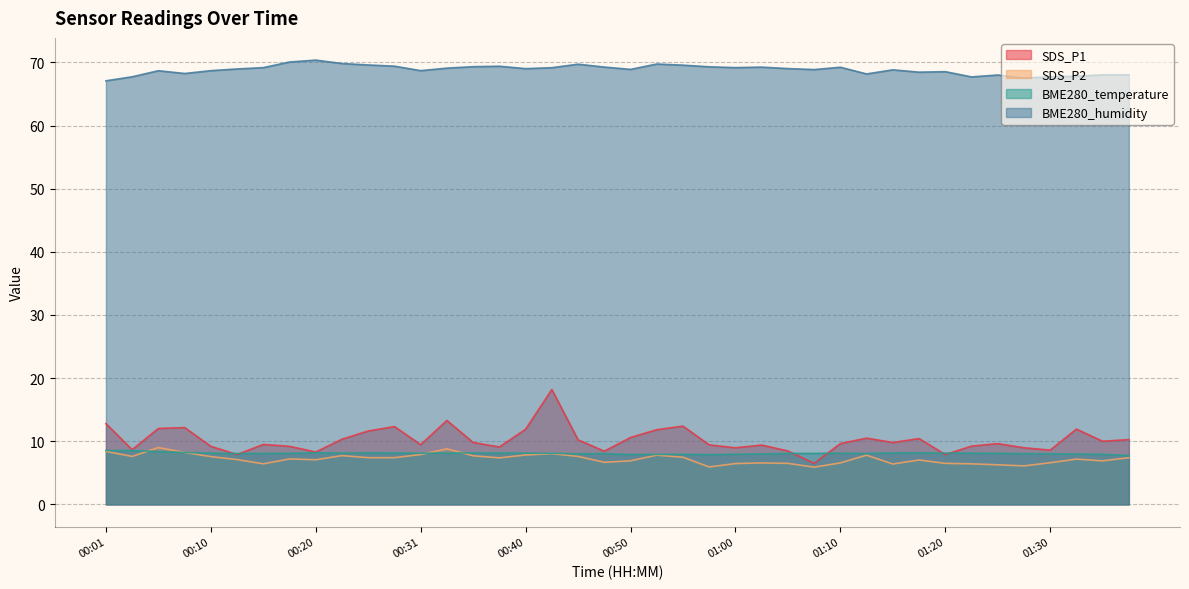

True or false: SDS_P1 and BME280_humidity cross at least once.

False